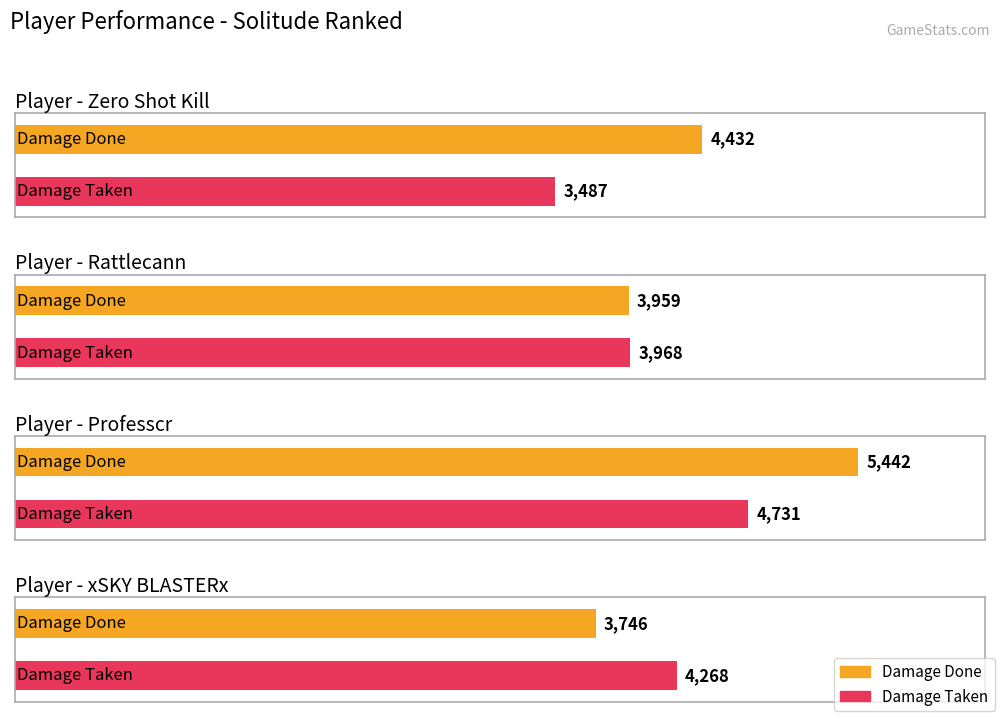

What is the label of the 3rd bar from the right?

Rattlecann